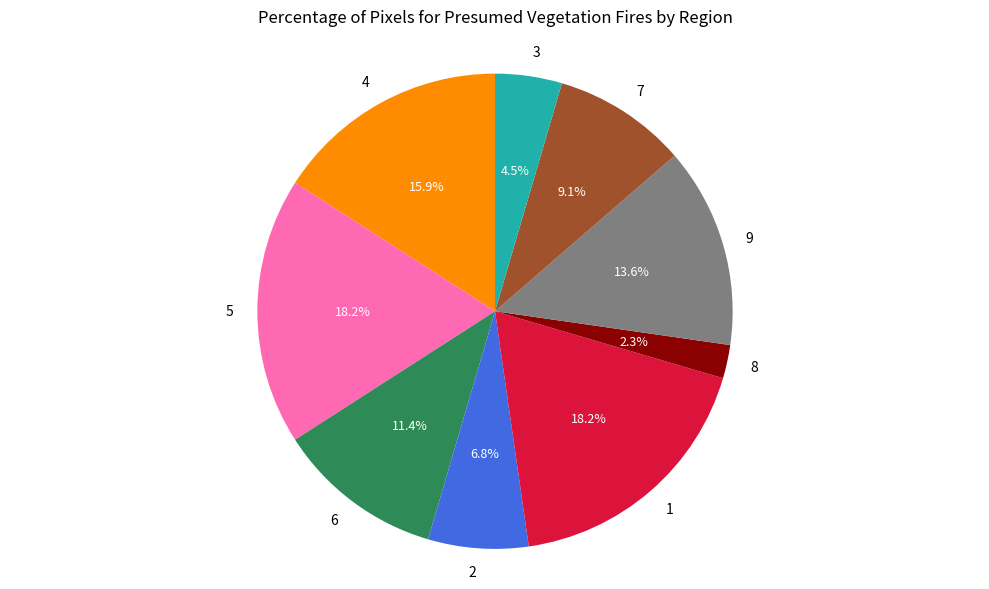

Is it true that 6 is 11% of the pie?

True